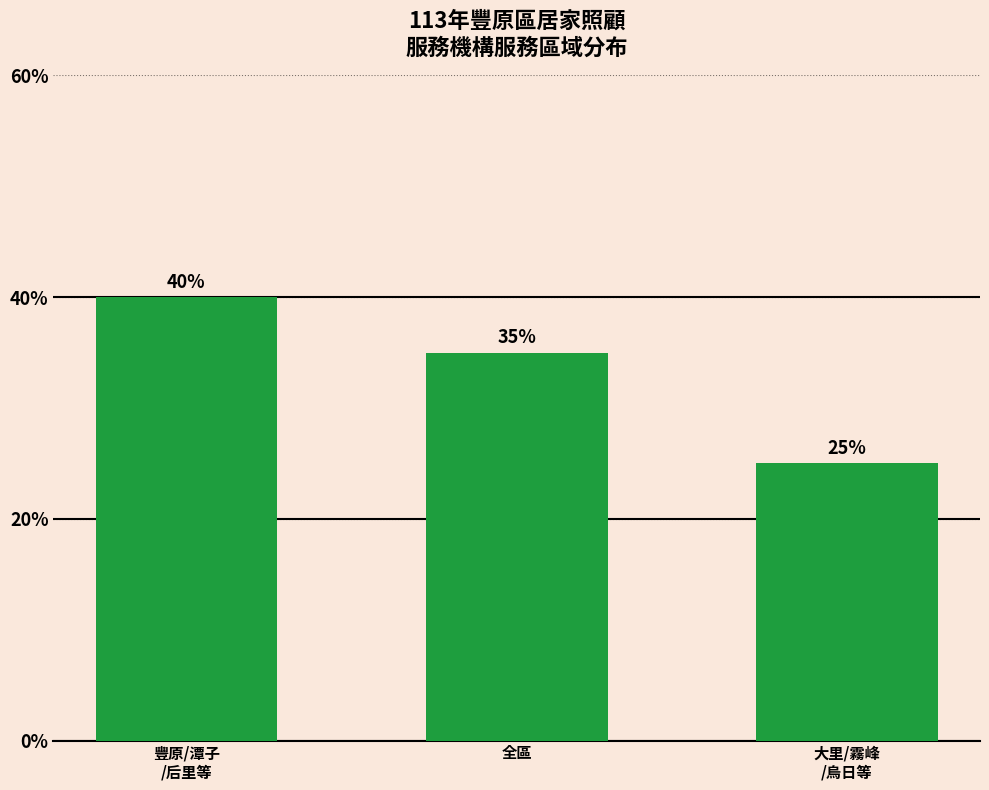

The value at 全區 is 35. True or false?

True